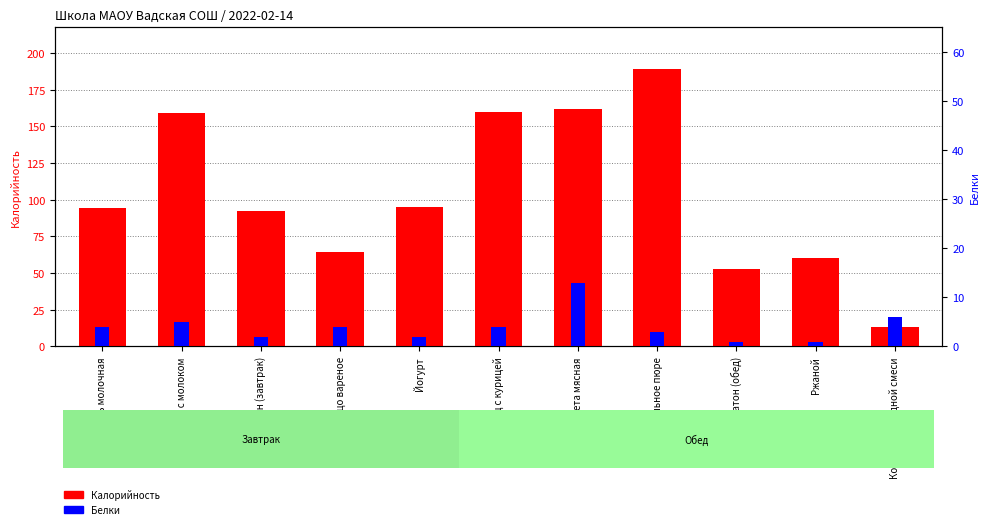

How many values in the Белки series are below 4?

5